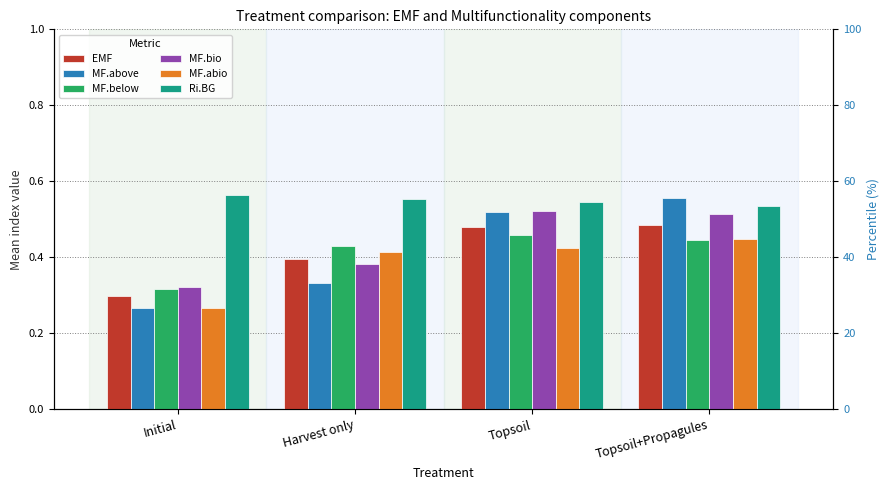

Read the Ri.BG value at Harvest only.

0.6